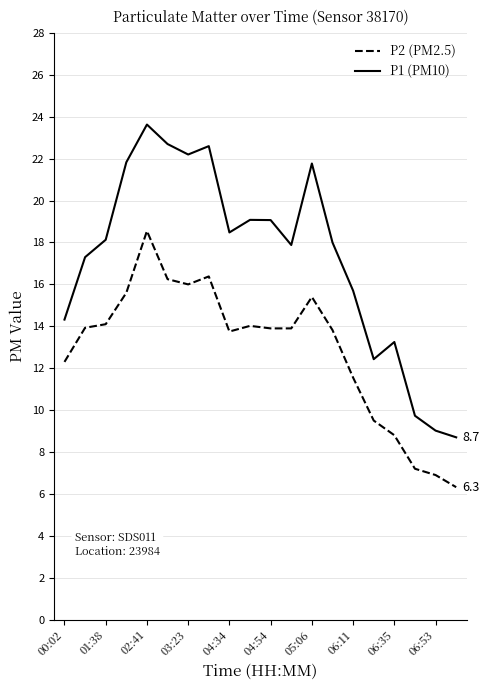

List the series in order of their overall mean, highest first.

P1 (PM10), P2 (PM2.5)